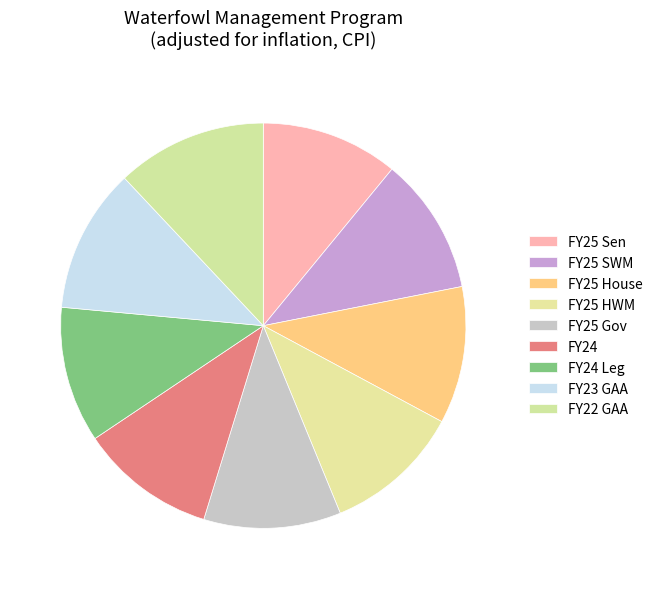

To the nearest percent, what portion does FY25 Sen represent?

11%